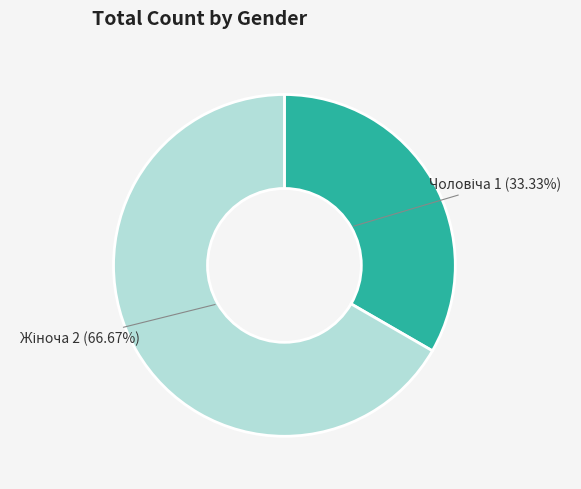

Is there any slice that represents more than half of the pie?

Yes